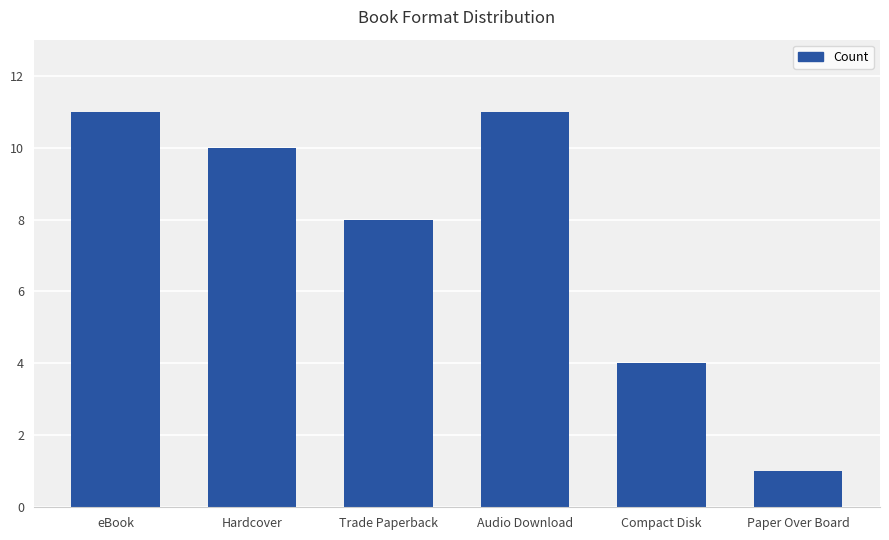

What is the minimum value shown in the chart?

1